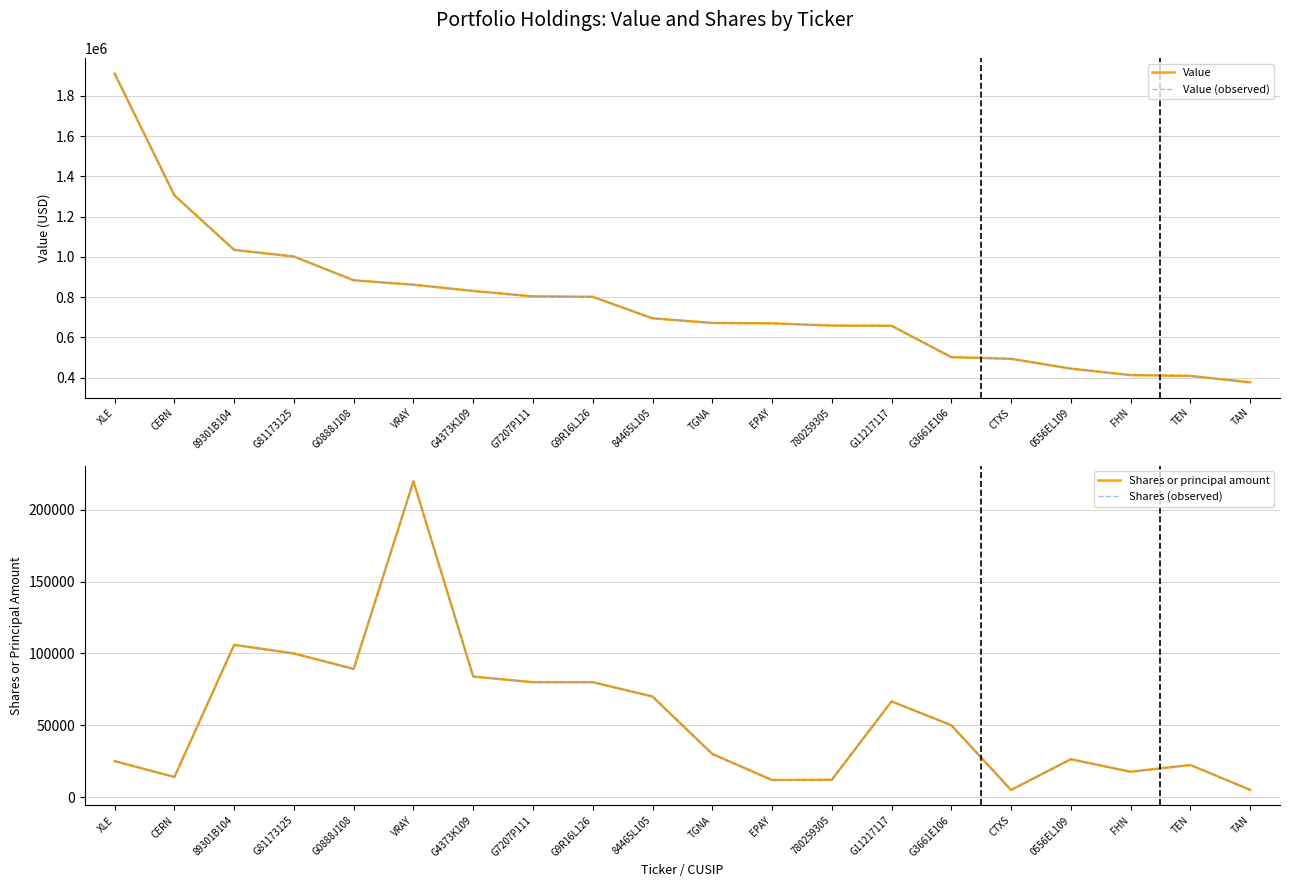

Count the number of categories in the chart.

20